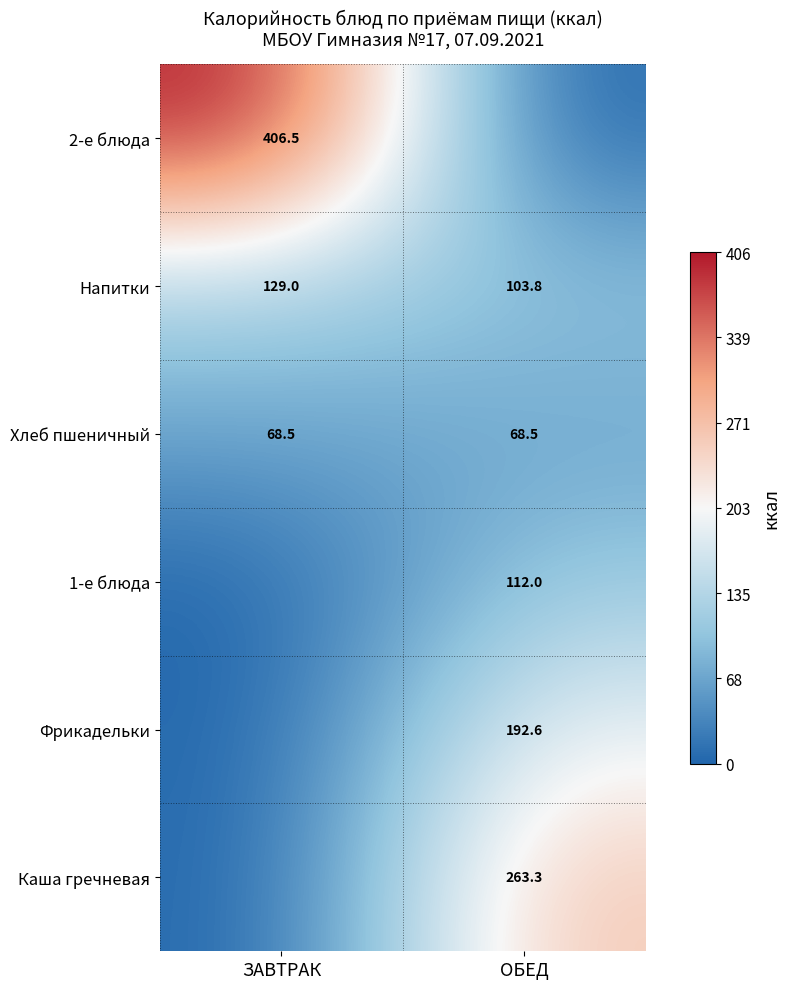

What is the difference between the maximum and minimum values in the Напитки series?

25.2